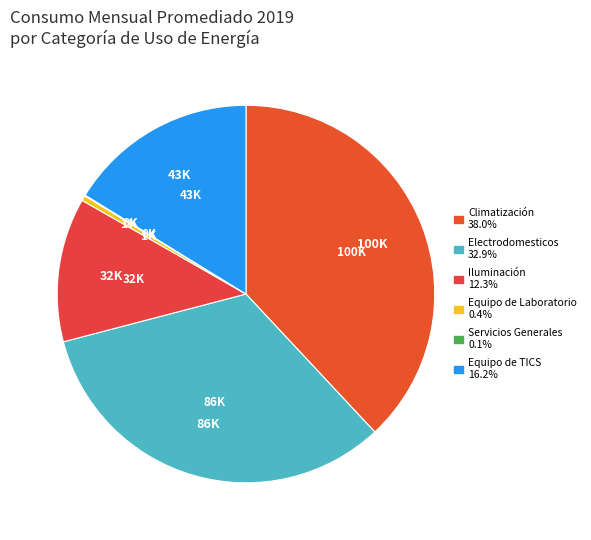

What is the change in value from Electrodomesticos to Equipo de Laboratorio?

-85177.3